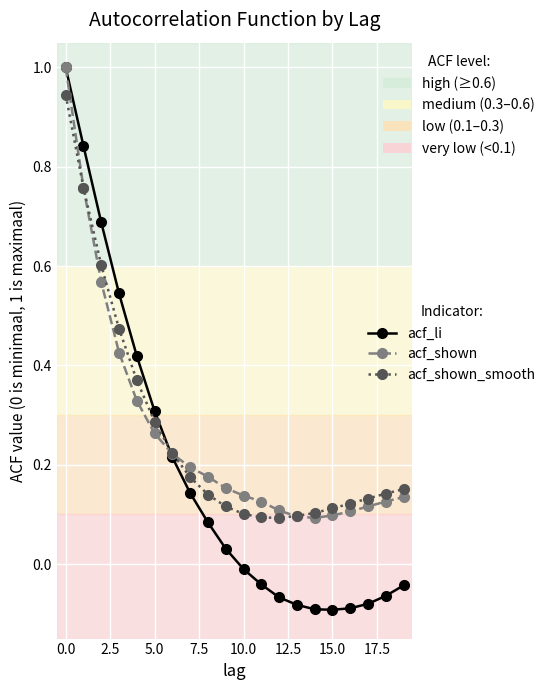

Which series has the largest range (max minus min)?

acf_li